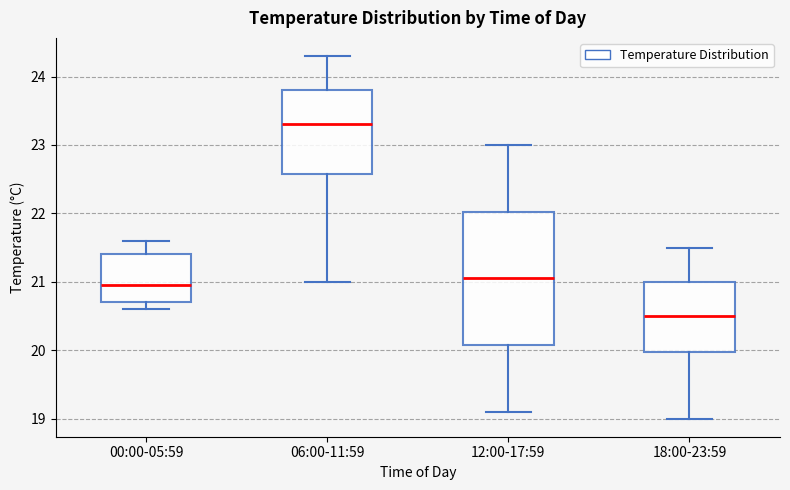

Where does the lower whisker of the box for 06:00-11:59 end on the y-axis? The values are not printed on the chart, so give them approximately, as read against the axis.

21.0